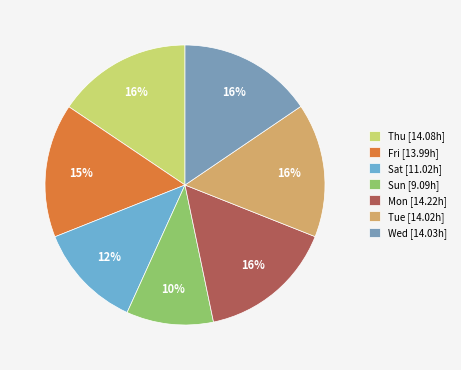

What percentage is the Thu slice, to the nearest percent?

16%